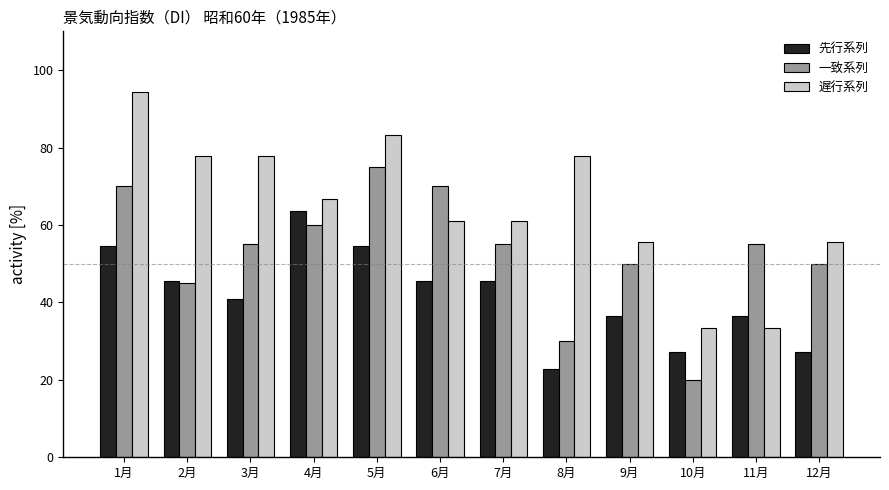

What are all the series names shown in the legend?

先行系列, 一致系列, 遅行系列